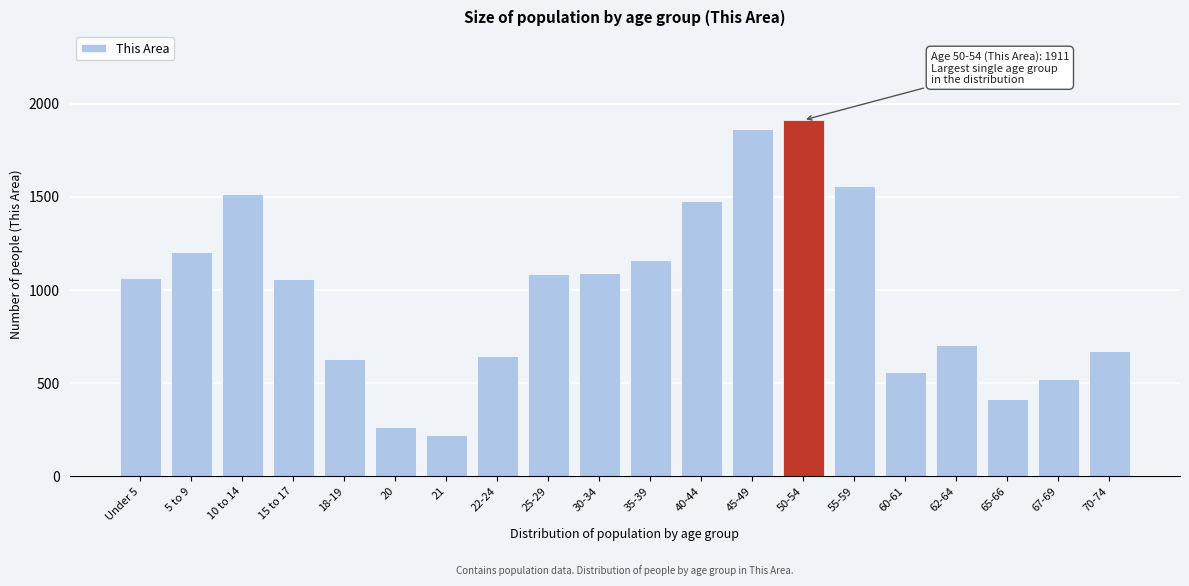

What is the label of the 20th bar from the left?

70-74